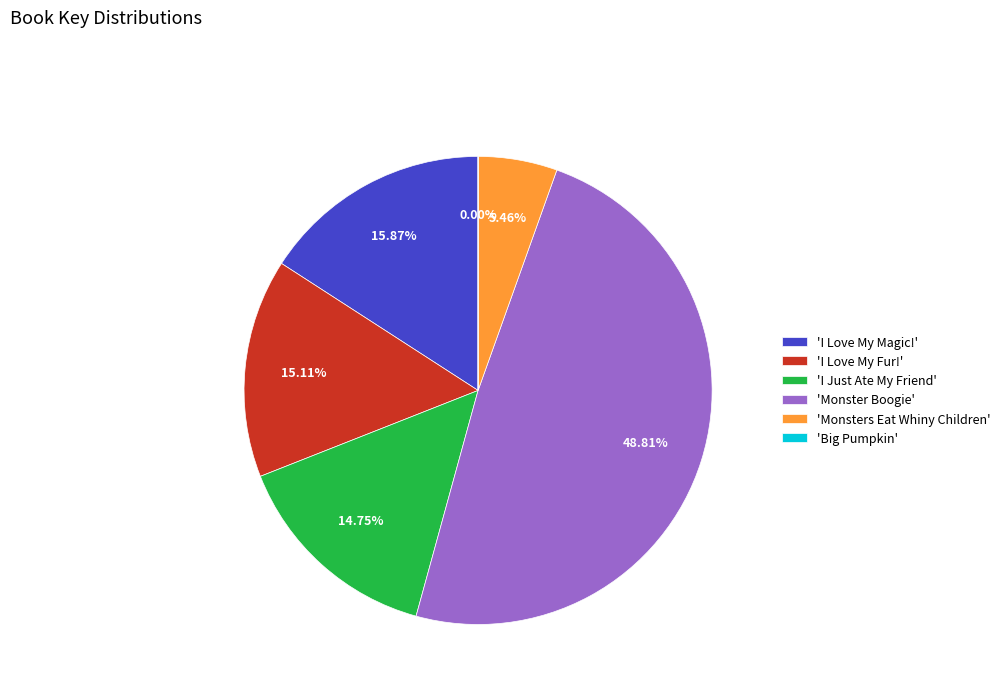

What is the ratio of the value at 'Monsters Eat Whiny Children' to the value at 'I Just Ate My Friend'?

0.4